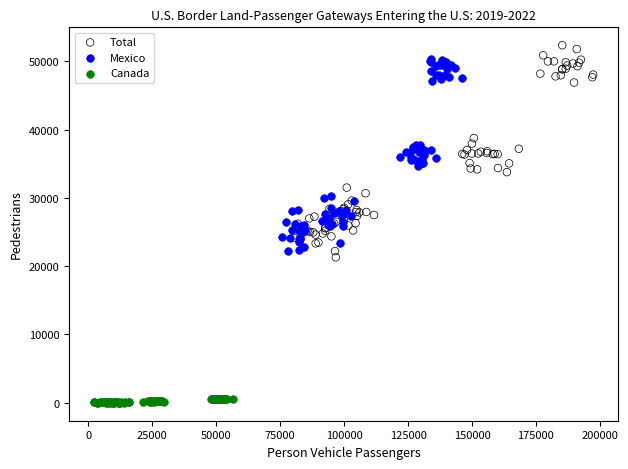

Which series contains the highest Y value?

Total